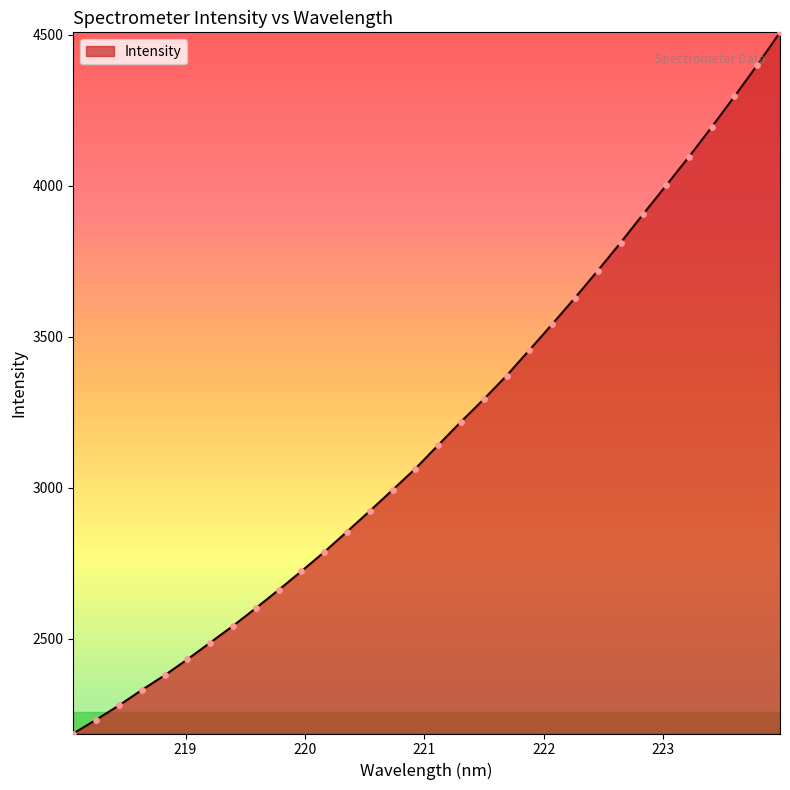

What is the maximum value shown in the chart?

4508.5